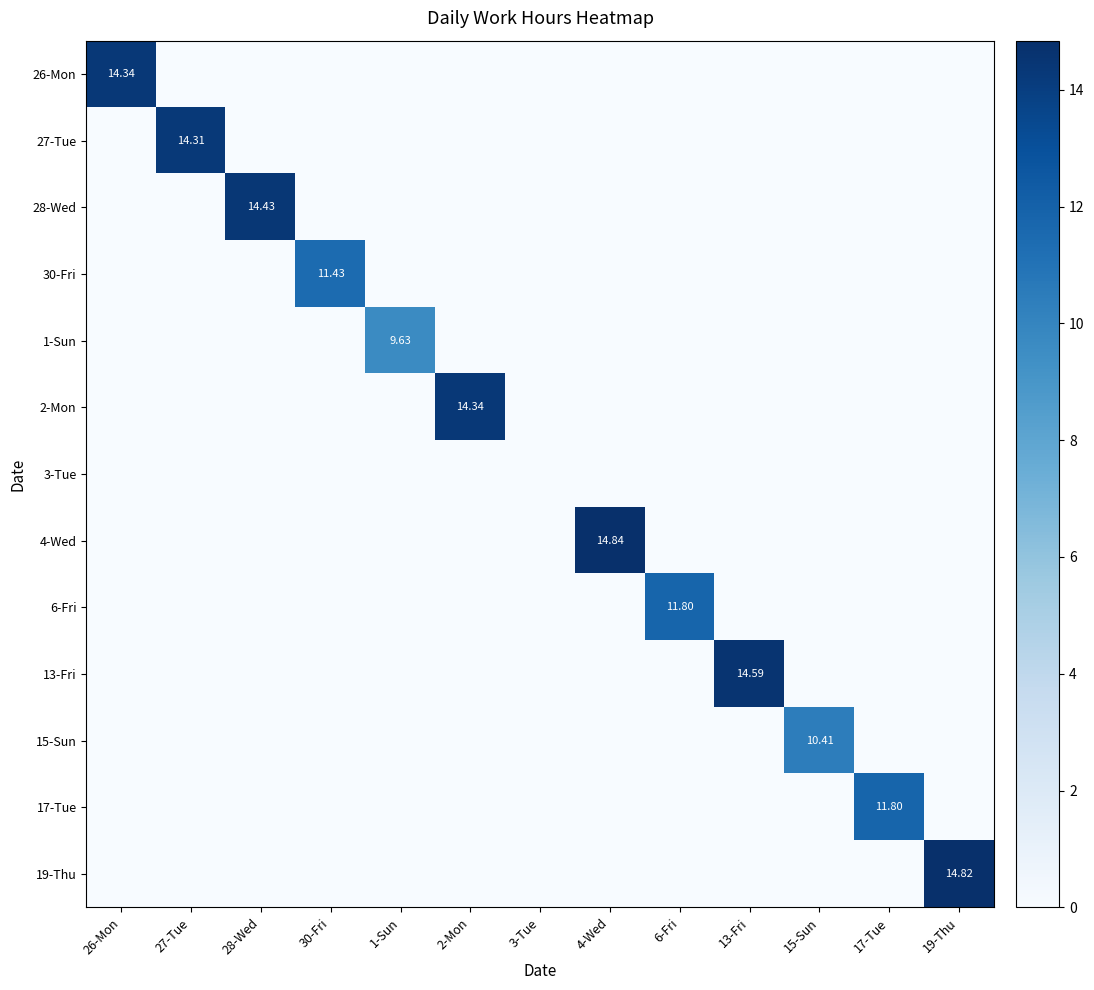

Is it true that 17-Tue equals 0.0 at 13-Fri?

True